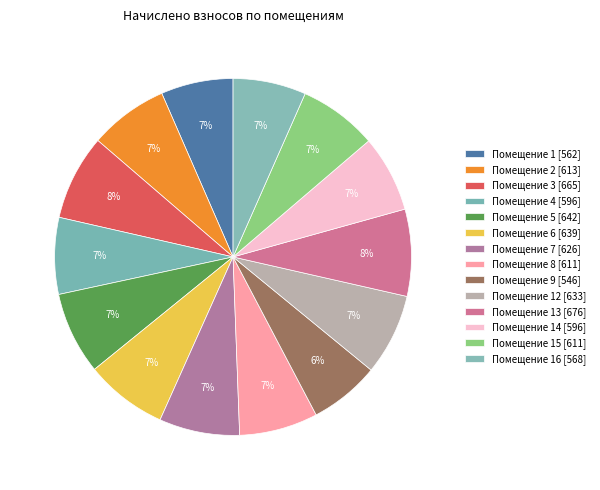

How many slices are in this pie chart?

14